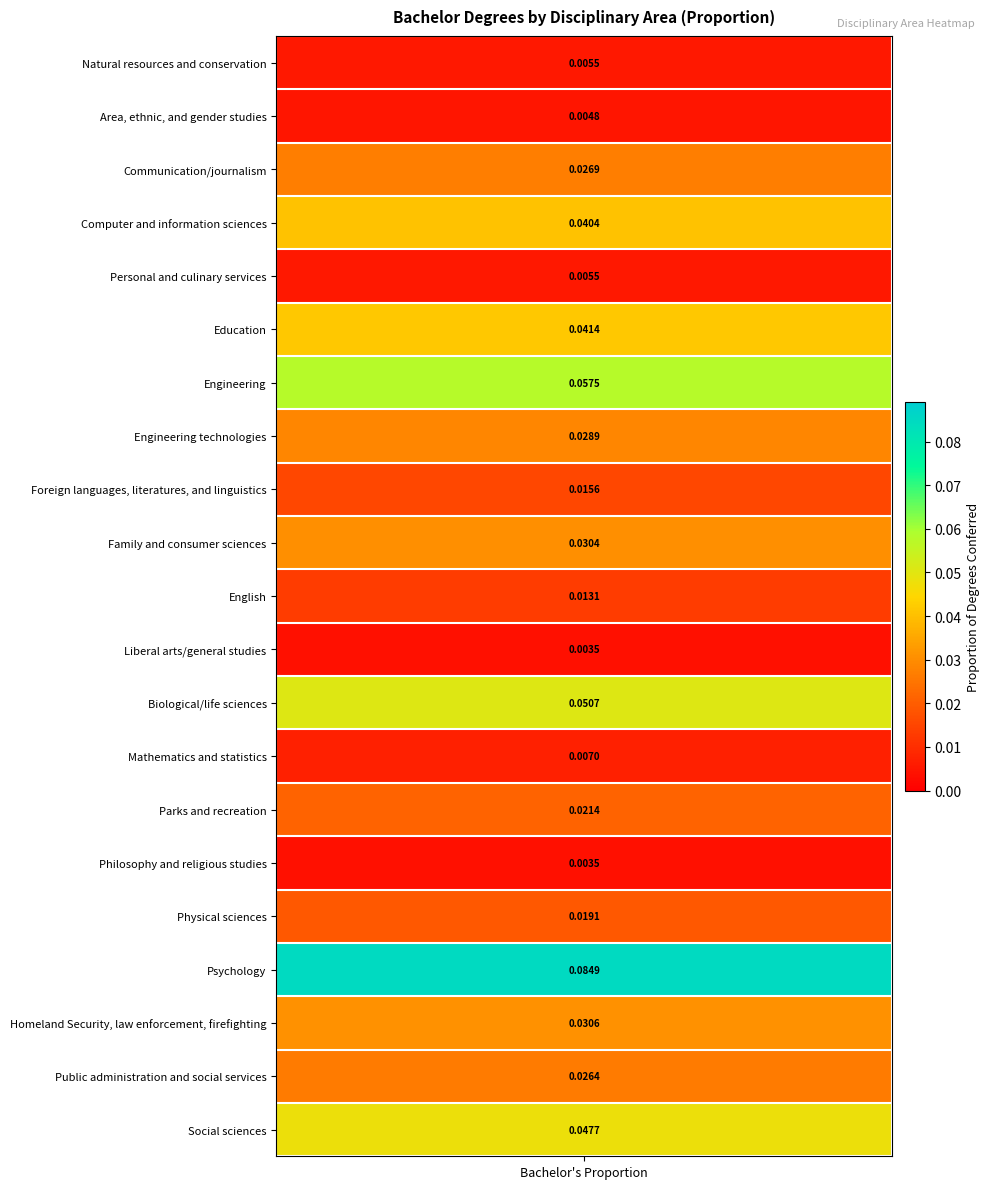

Which label corresponds to the smallest value in the chart?

Liberal arts/general studies